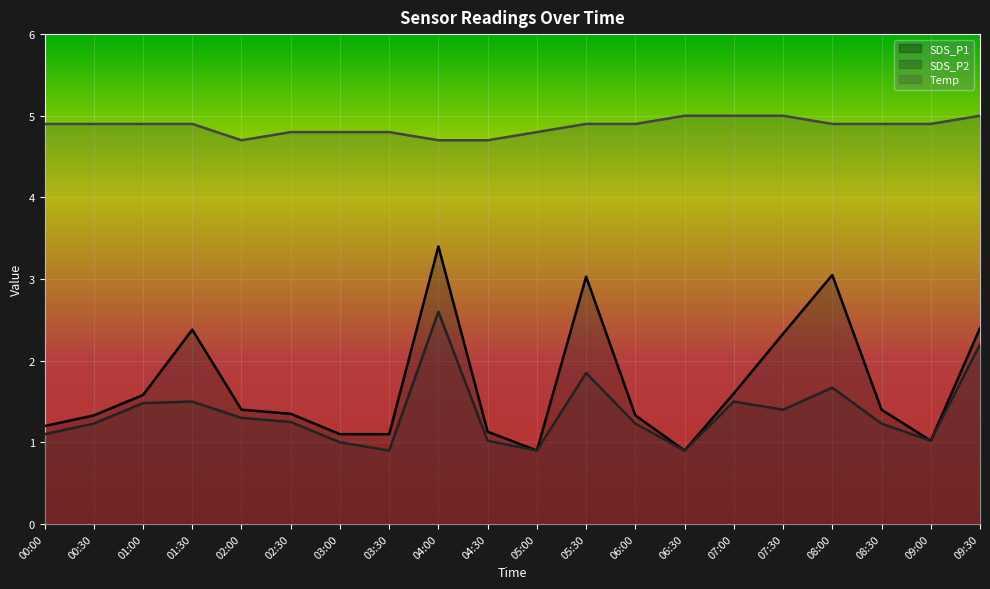

What is the difference between the second highest and minimum values in the SDS_P1 series?

2.1